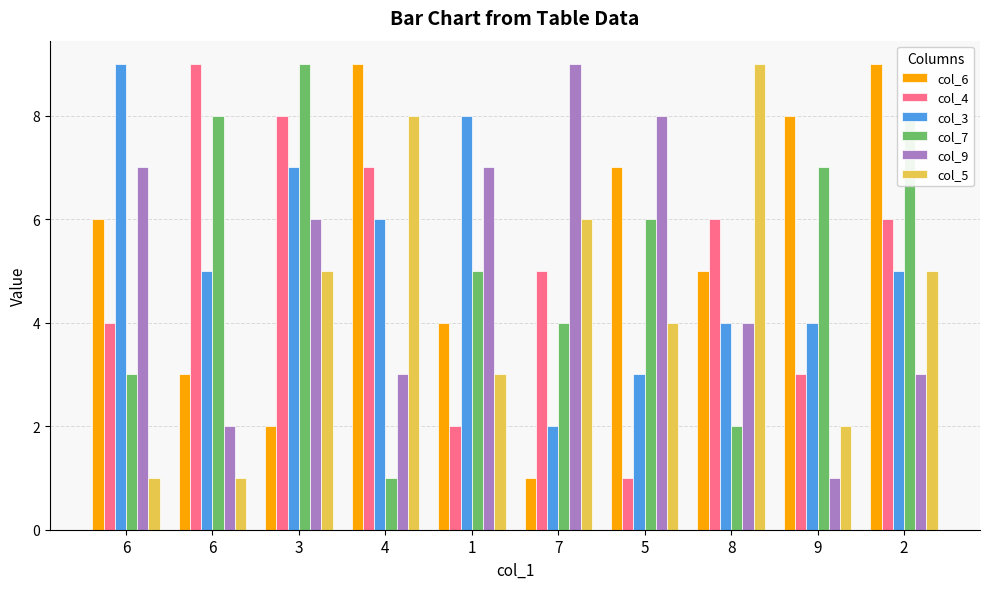

Rank the series by their maximum value, from lowest to highest.

col_6, col_4, col_3, col_7, col_9, col_5